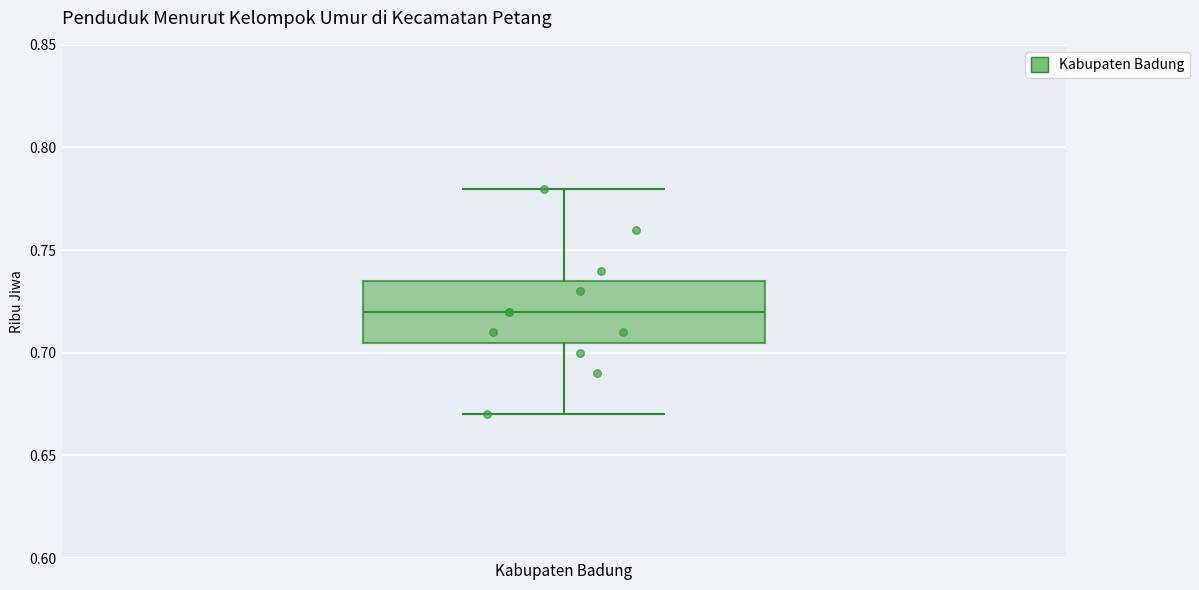

Read this box plot against the y-axis: the position of the median line, the range covered by the box, and the ends of both whiskers. The values are not printed on the chart, so give them approximately, as read against the axis.

median 0.720, box 0.705 to 0.735, whiskers 0.670 to 0.780